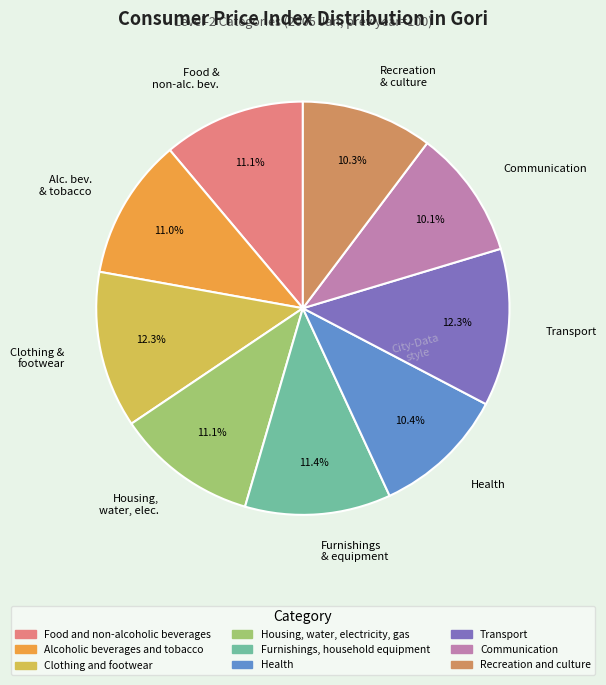

Count the number of slices in the pie.

9